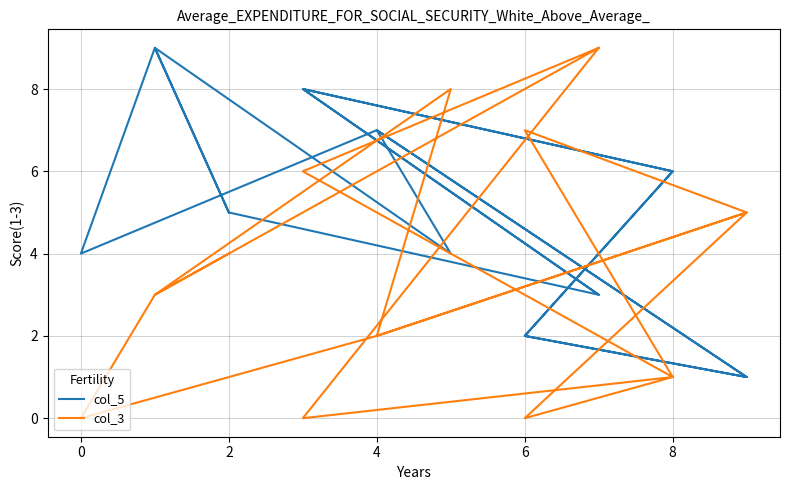

How many interior local valleys does the col_5 series have?

5